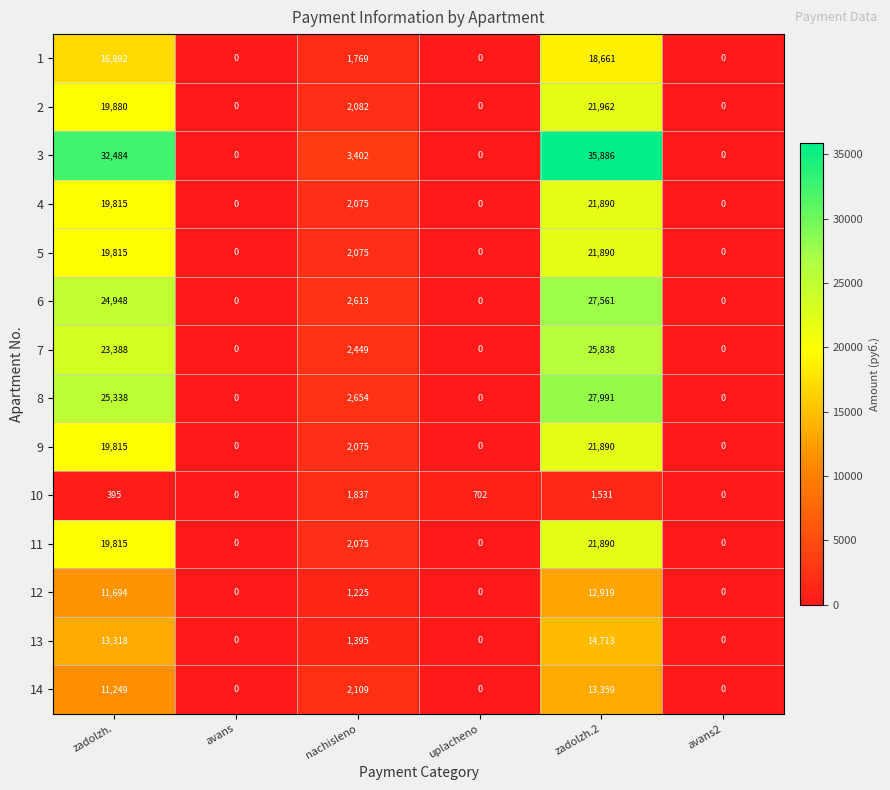

At which category is the sum across all series the highest?

zadolzh.2